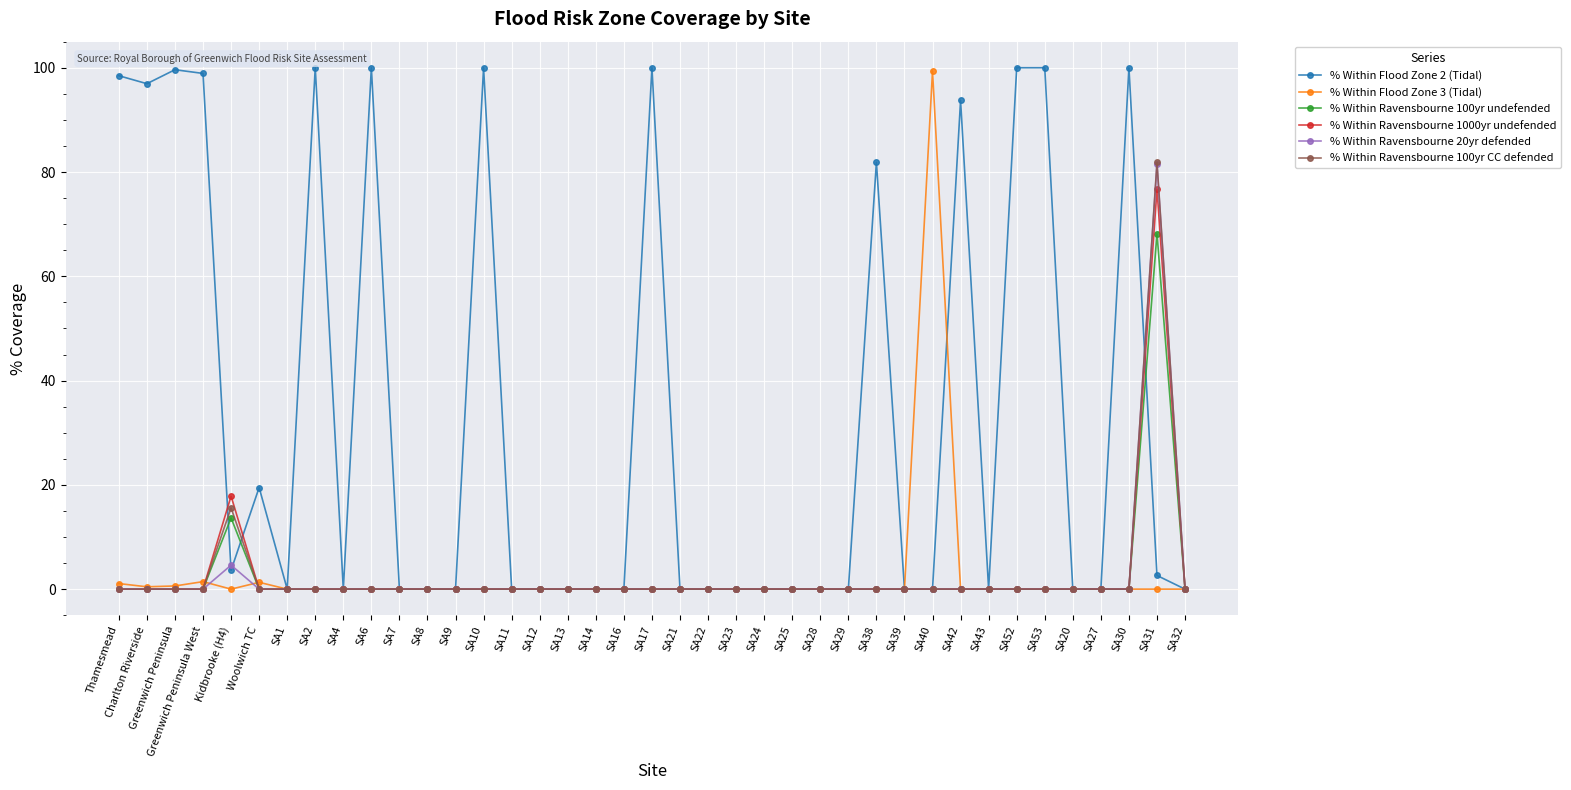

What is the label of the 1st point from the right?

SA32